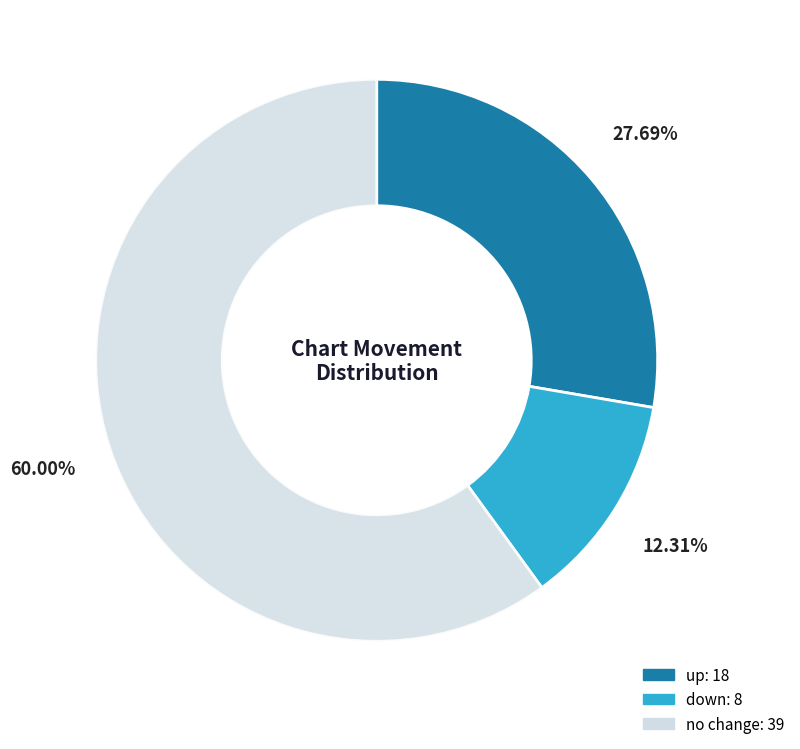

To the nearest percent, what is the difference between the largest and smallest slice percentages?

48%